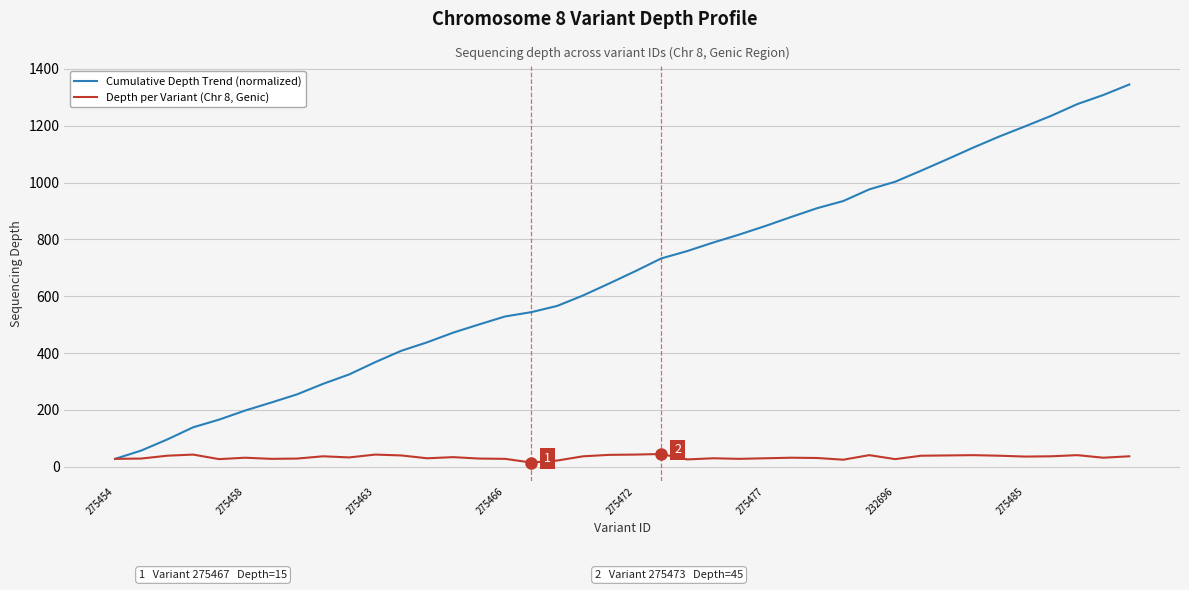

At how many categories does at least one series exceed 1017?

9